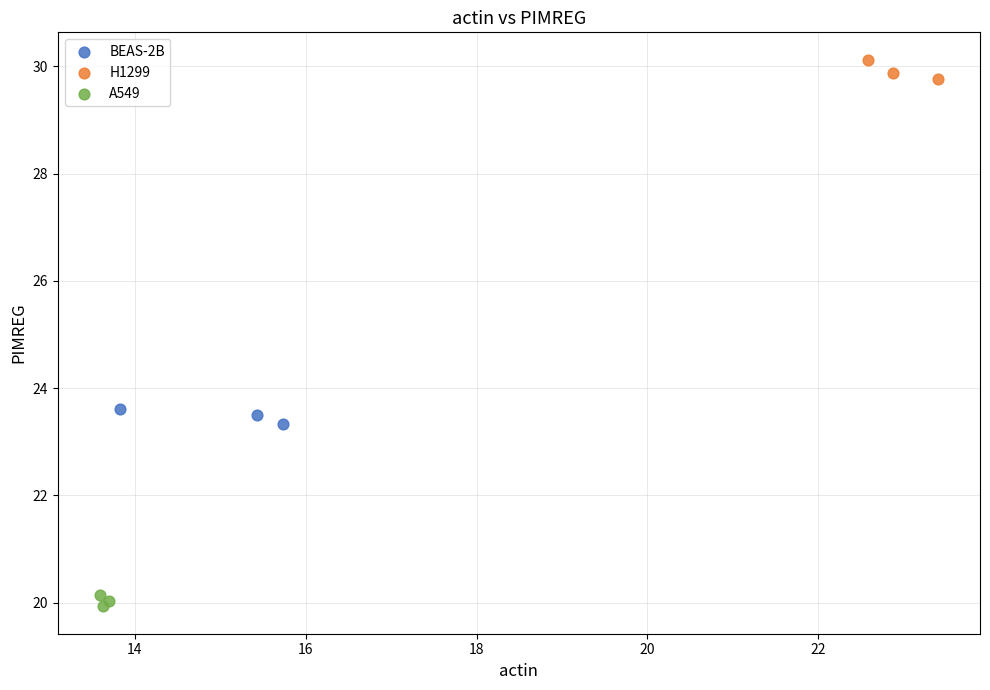

Which series contains the highest Y value?

H1299